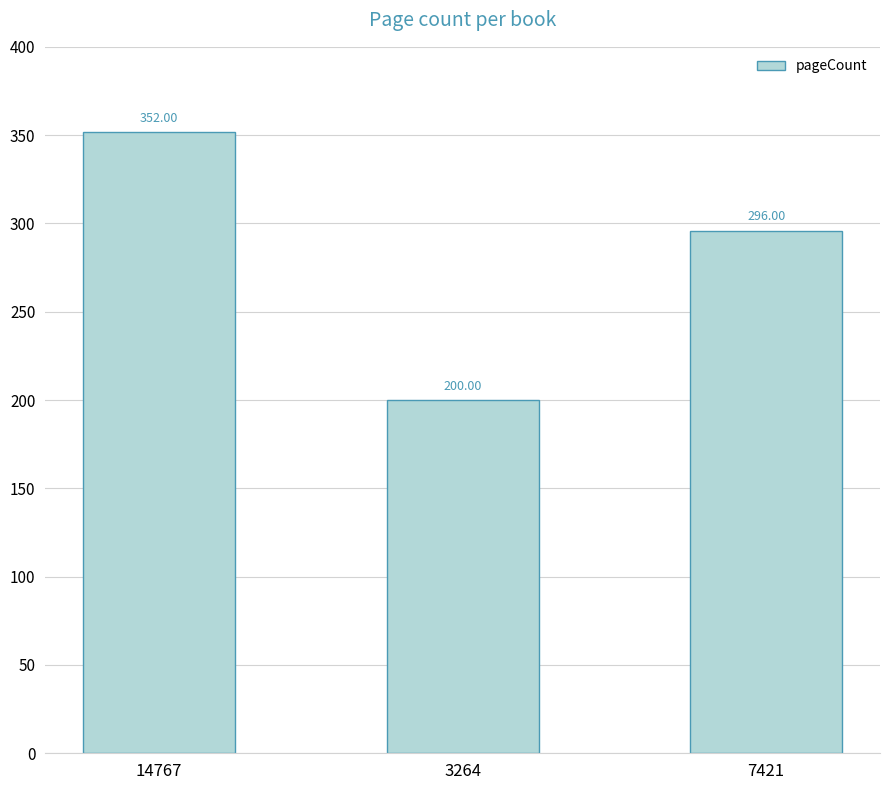

Between 14767 and 3264, which is larger?

14767